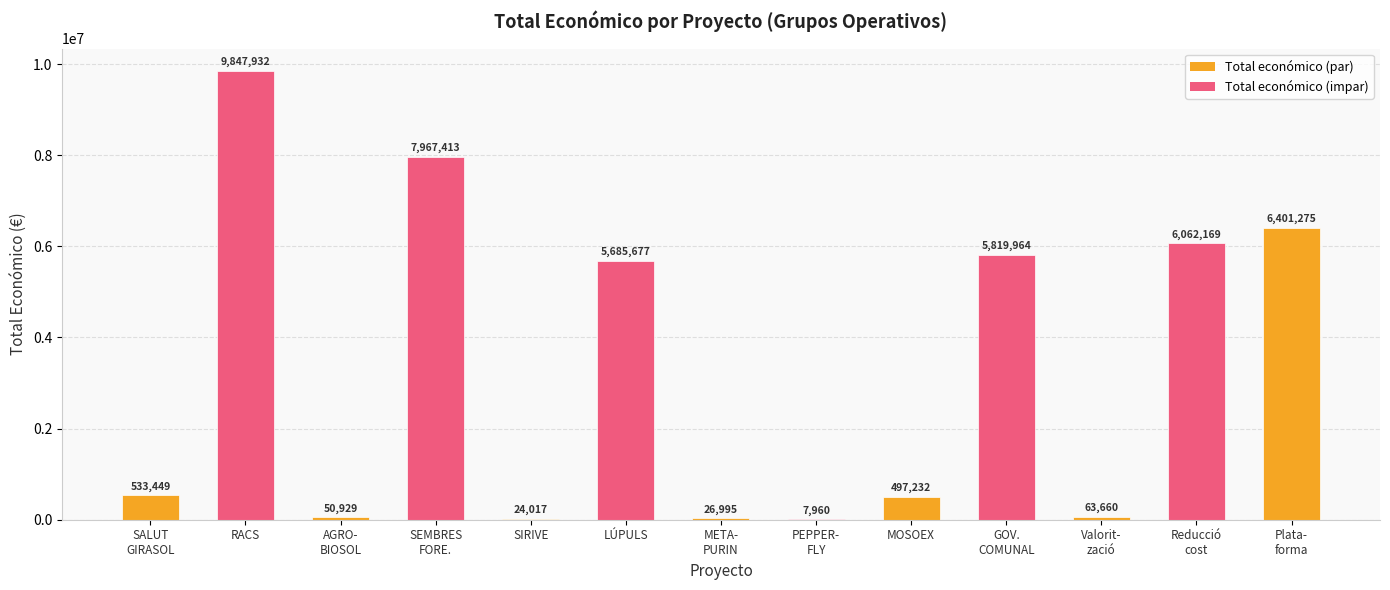

Count the number of data series in this chart.

1